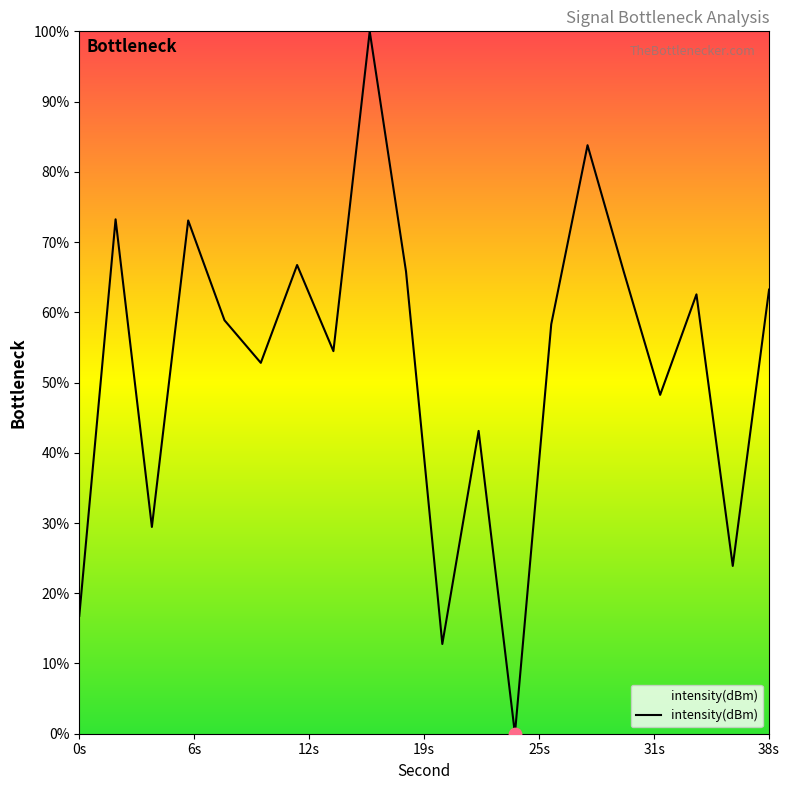

What is the difference between the maximum and minimum values?

100.0